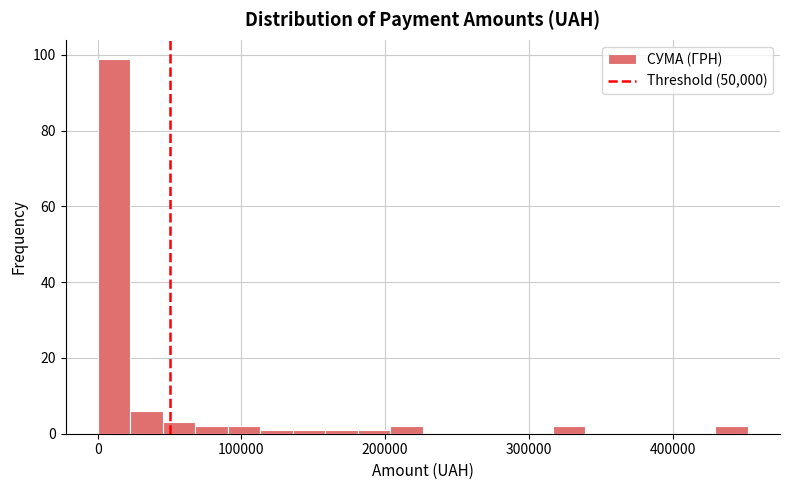

Read against the x-axis, roughly where is the centre of the tallest bar?

10000